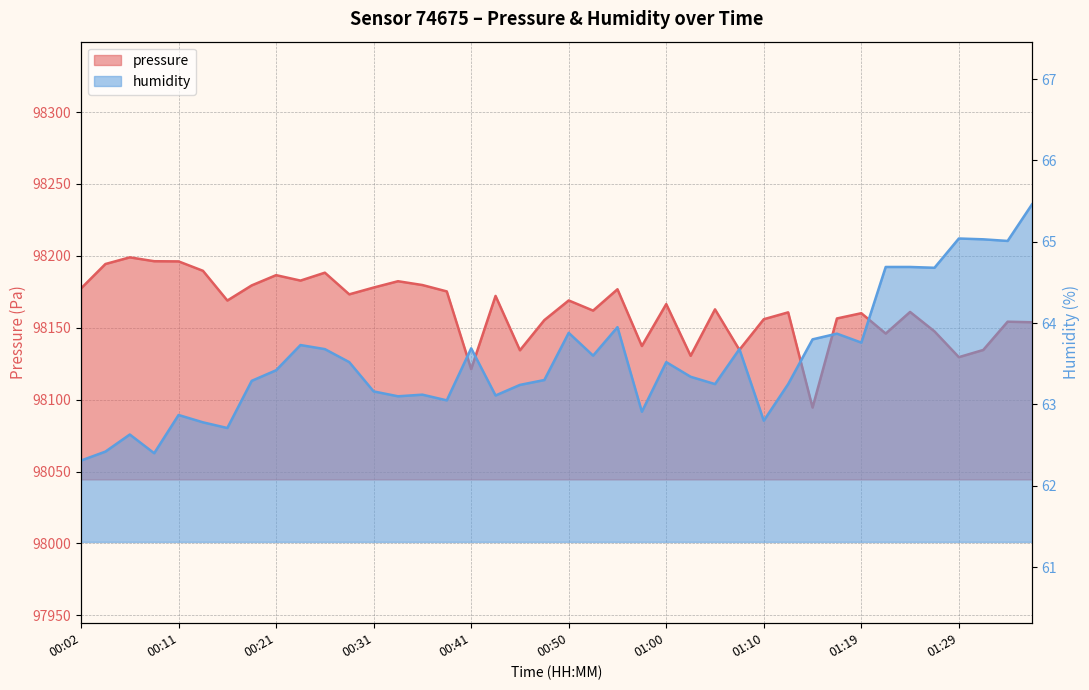

Reading right to left, list all the values displayed in this chart.

pressure: 01:36=98153.8	01:34=98154.2	01:32=98134.5	01:29=98129.5	01:27=98147.5	01:24=98161.0	01:22=98145.9	01:19=98160.1	01:17=98156.4	01:15=98094.5	01:12=98160.7	01:10=98155.9	01:07=98134.6	01:05=98162.8	01:02=98130.5	01:00=98166.4	00:58=98137.3	00:55=98176.8	00:53=98161.9	00:50=98169.0	00:48=98155.3	00:46=98134.3	00:43=98172.1	00:41=98121.2	00:38=98175.2	00:36=98179.7	00:33=98182.3	00:31=98177.9	00:28=98173.2	00:26=98188.3	00:24=98182.8	00:21=98186.6	00:19=98179.4	00:16=98168.9	00:14=98189.6	00:11=98196.1	00:09=98196.2	00:07=98198.9	00:04=98194.3	00:02=98177.3
humidity: 01:36=65.5	01:34=65.0	01:32=65.0	01:29=65.0	01:27=64.7	01:24=64.7	01:22=64.7	01:19=63.8	01:17=63.9	01:15=63.8	01:12=63.2	01:10=62.8	01:07=63.7	01:05=63.2	01:02=63.3	01:00=63.5	00:58=62.9	00:55=64.0	00:53=63.6	00:50=63.9	00:48=63.3	00:46=63.2	00:43=63.1	00:41=63.7	00:38=63.0	00:36=63.1	00:33=63.1	00:31=63.2	00:28=63.5	00:26=63.7	00:24=63.7	00:21=63.4	00:19=63.3	00:16=62.7	00:14=62.8	00:11=62.9	00:09=62.4	00:07=62.6	00:04=62.4	00:02=62.3